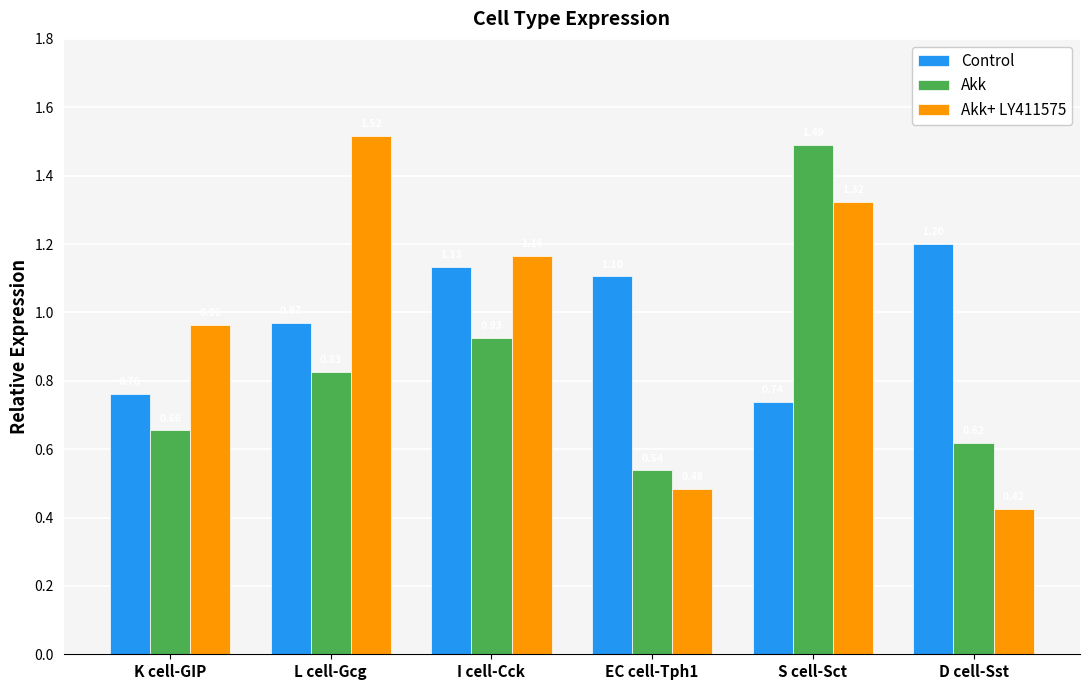

At which label is Akk closest to 1?

I cell-Cck